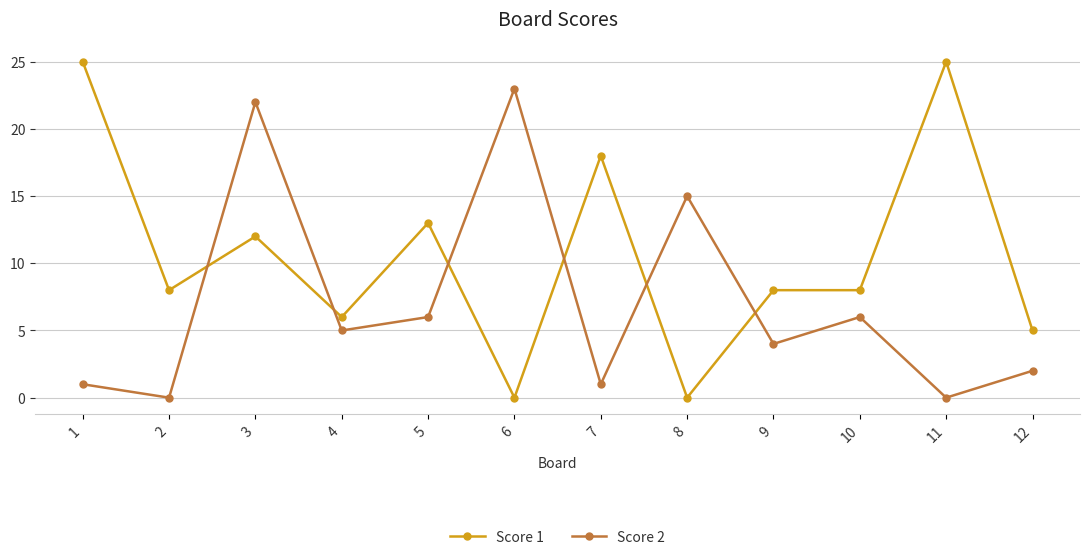

Where does the Score 2 series first go above 5?

3